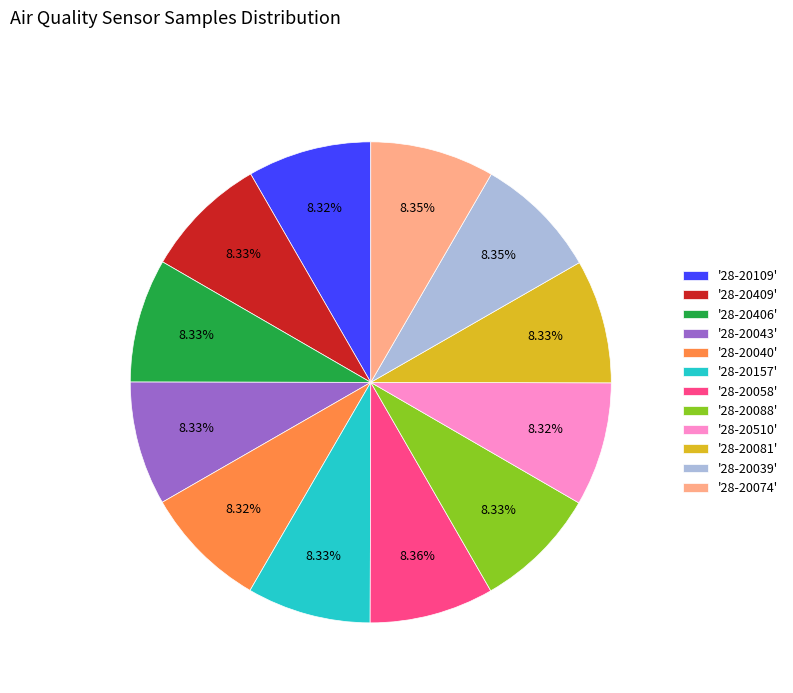

Is the sum of '28-20510' and '28-20040' greater than half?

No